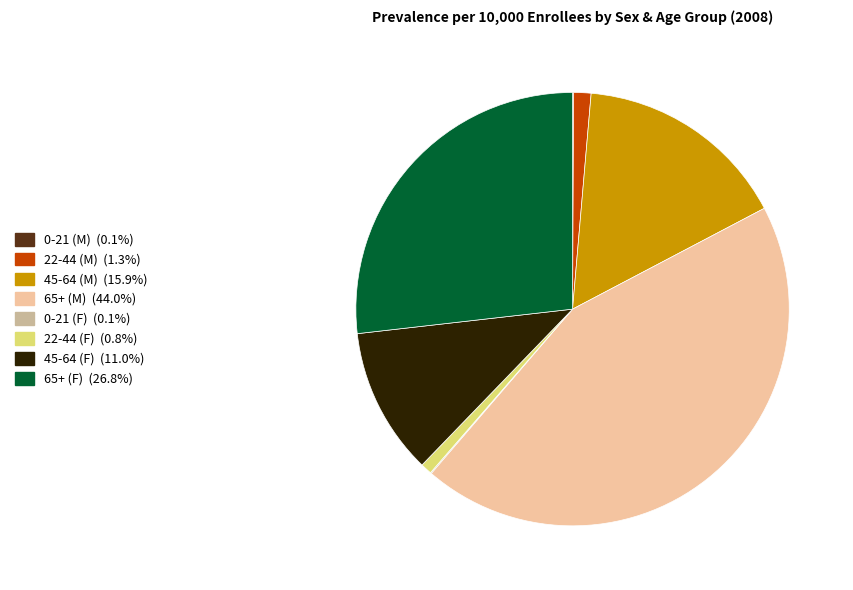

Which has a higher value, 45-64 (M) or 65+ (F)?

65+ (F)